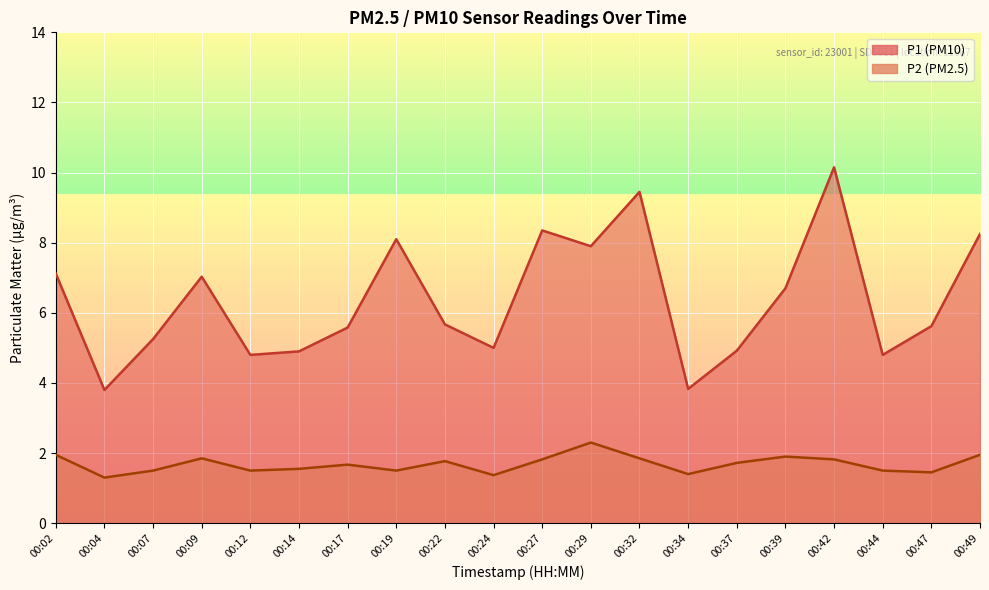

What is the highest value of the P1 series?

10.2